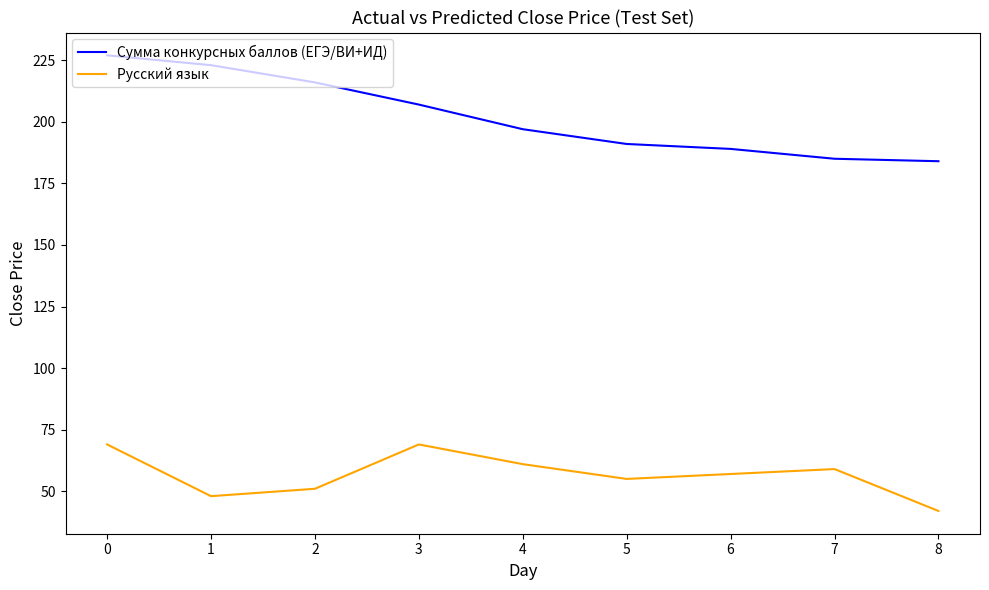

At 8, list the series in order from largest to smallest.

Сумма конкурсных баллов (ЕГЭ/ВИ+ИД), Русский язык